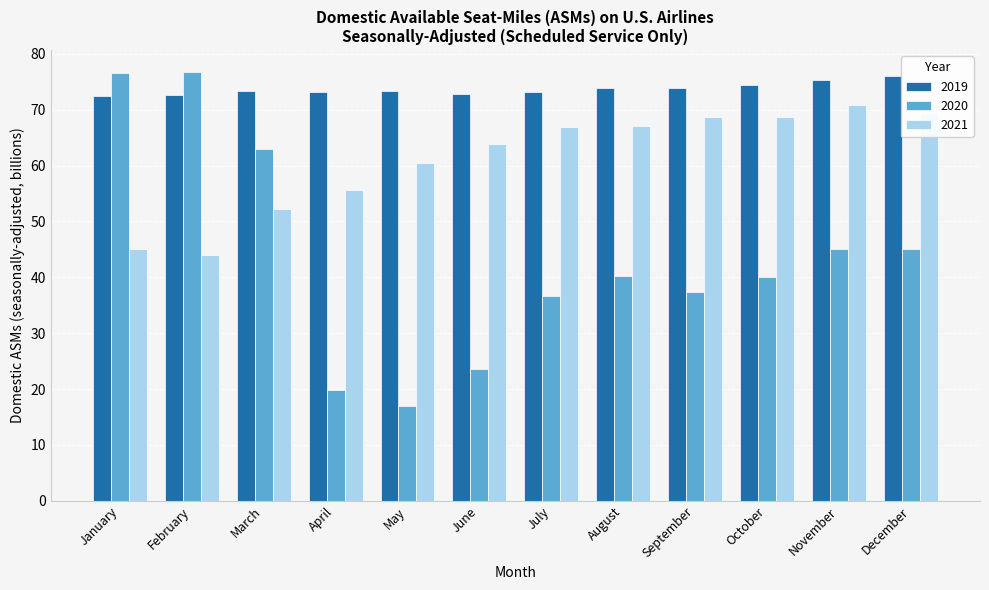

Rank the series by their average value, from lowest to highest.

2020, 2021, 2019